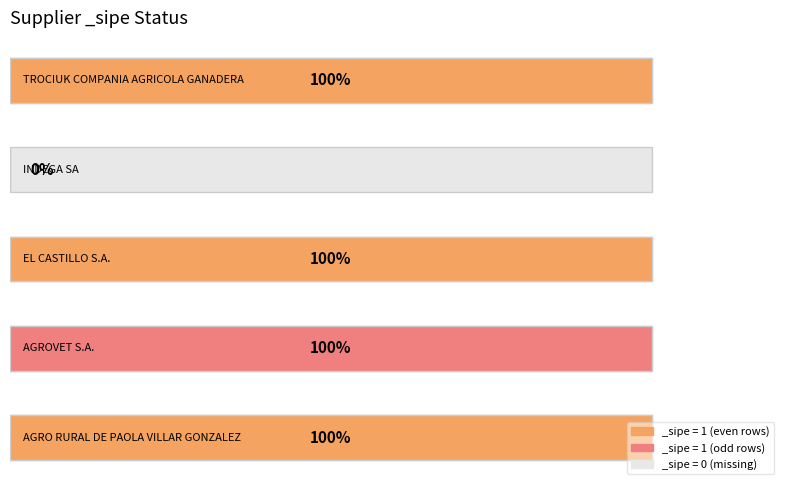

The chart shows a value of 1 at AGRO RURAL DE PAOLA VILLAR GONZALEZ. True or false?

False